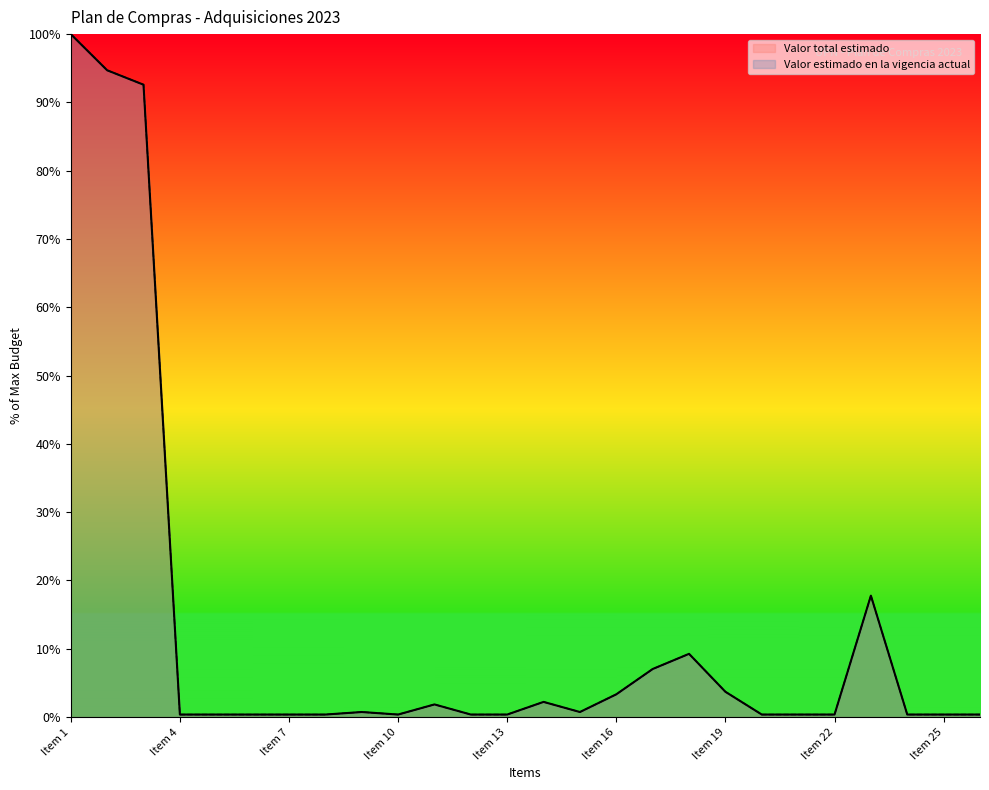

At which category is the sum across all series the highest?

Item 1